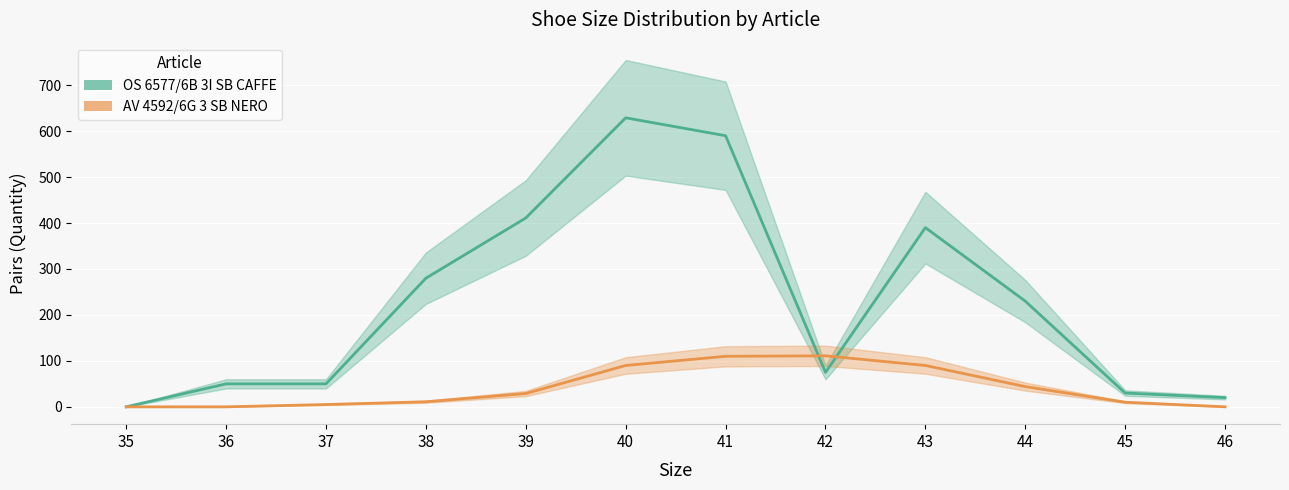

Reading right to left, extract all data points from this chart.

OS 6577/6B 3I SB CAFFE: 46=20	45=30	44=230	43=390	42=75	41=590	40=629	39=411	38=280	37=50	36=50	35=0
AV 4592/6G 3 SB NERO: 46=0	45=10	44=44	43=90	42=111	41=110	40=90	39=29	38=11	37=5	36=0	35=0